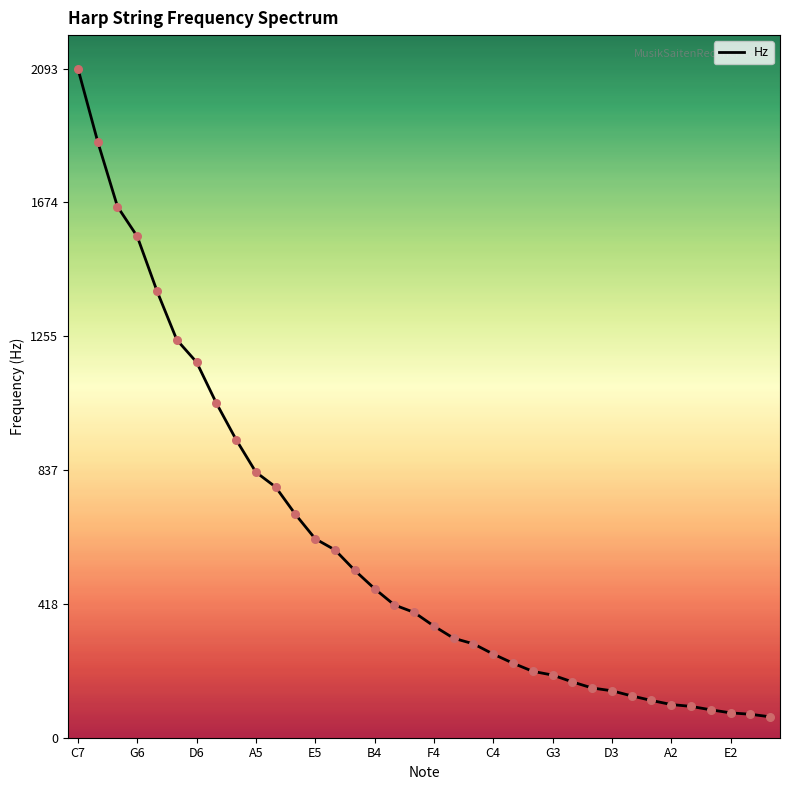

What is the maximum value shown in the chart?

2093.0